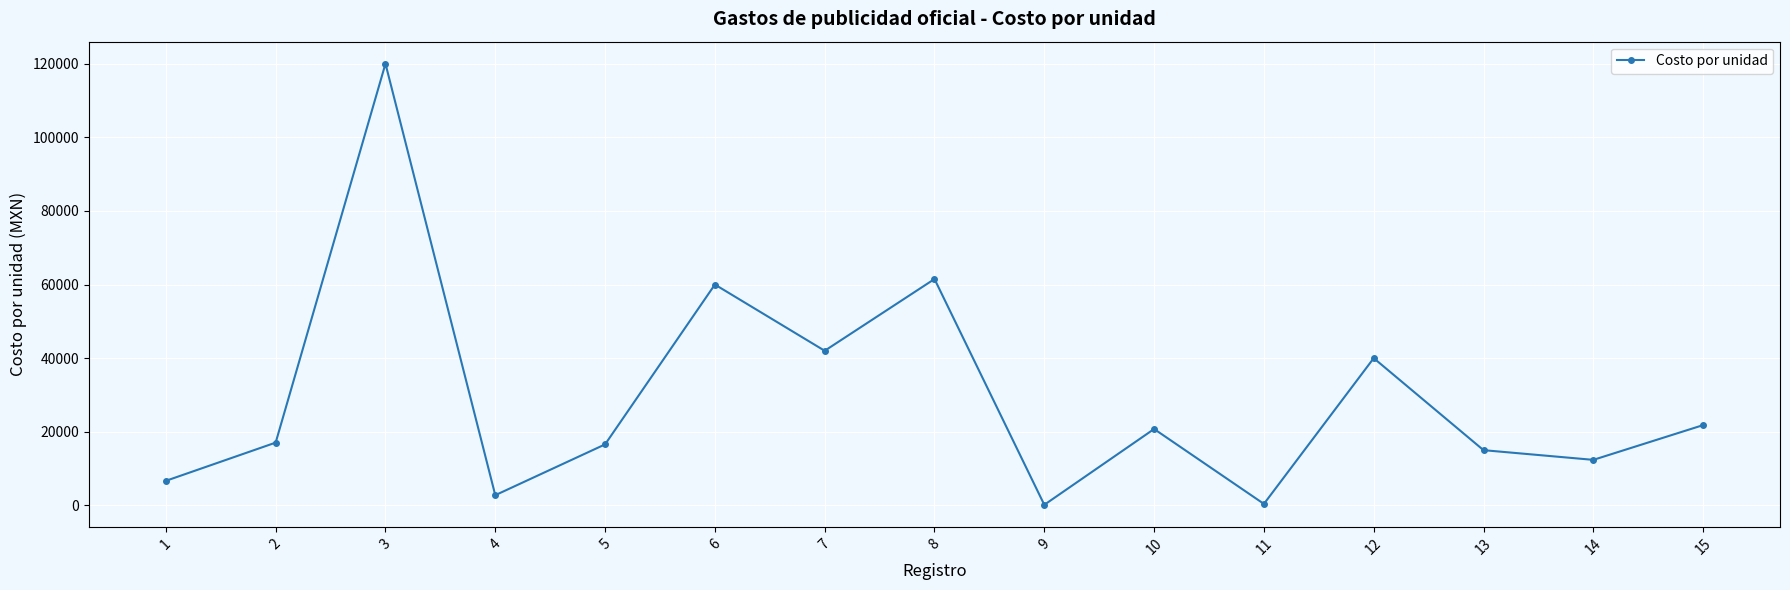

At which category does the data reach its first local valley?

4